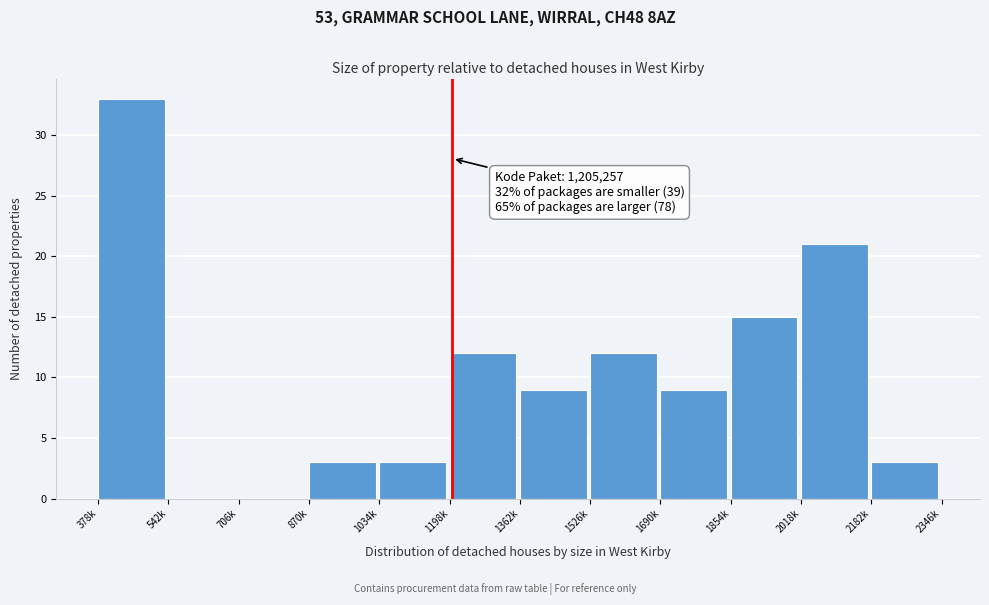

Reading left to right, what are all the values shown in this chart?

378k=33	542k=0	706k=0	870k=3	1034k=3	1198k=12	1362k=9	1526k=12	1690k=9	1854k=15	2018k=21	2182k=3